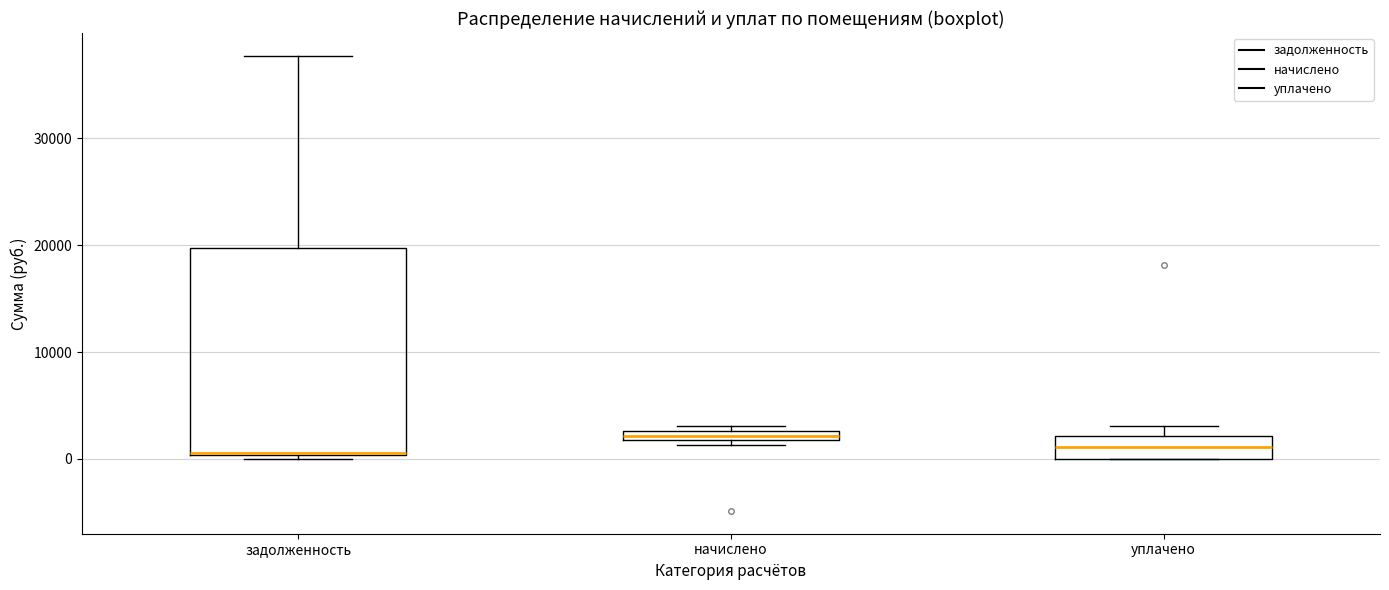

Comparing the boxes themselves (not the whiskers), which one is the tallest?

задолженность